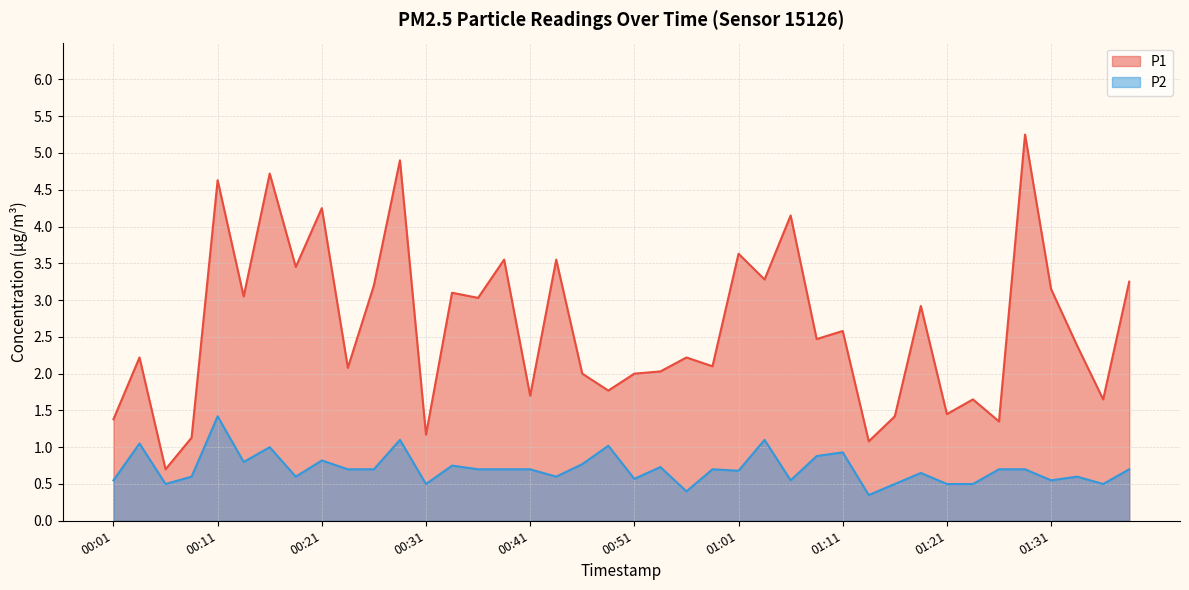

Is the value of P2 at 00:06 greater than the value of P1 at 00:14?

No